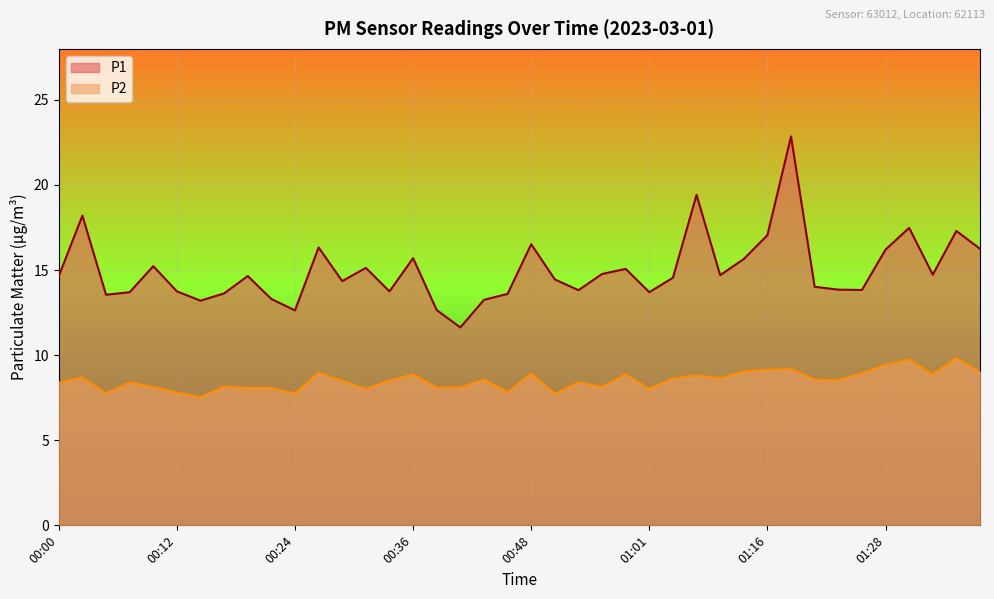

Rank the series by their average value, from lowest to highest.

P2, P1